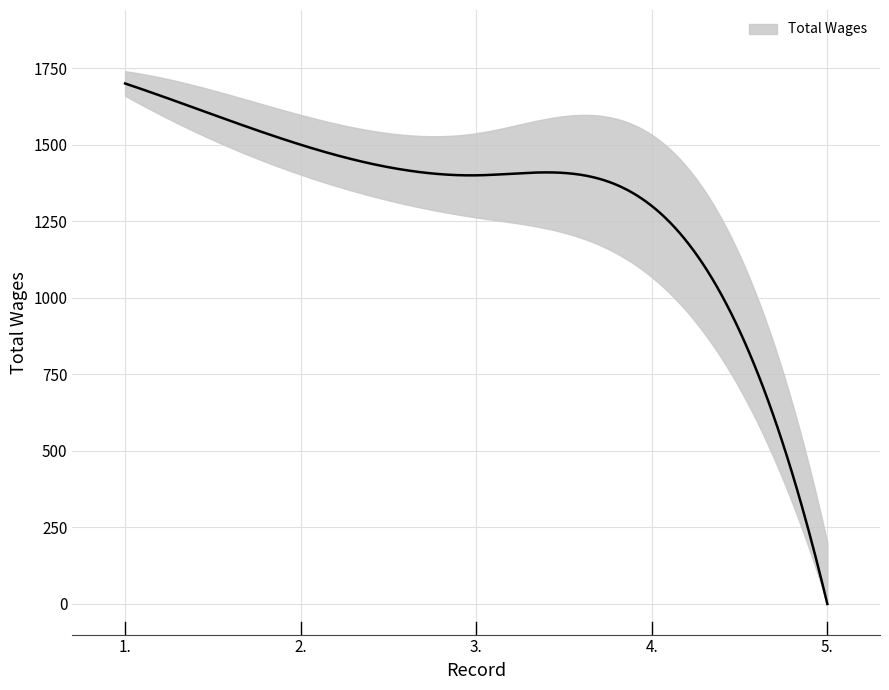

Where does the data first go above 1400?

1.